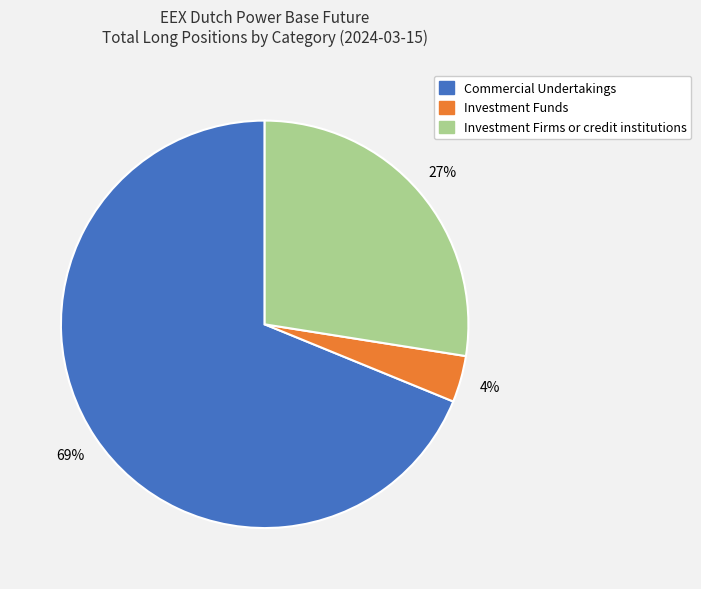

Count the number of slices in the pie.

3